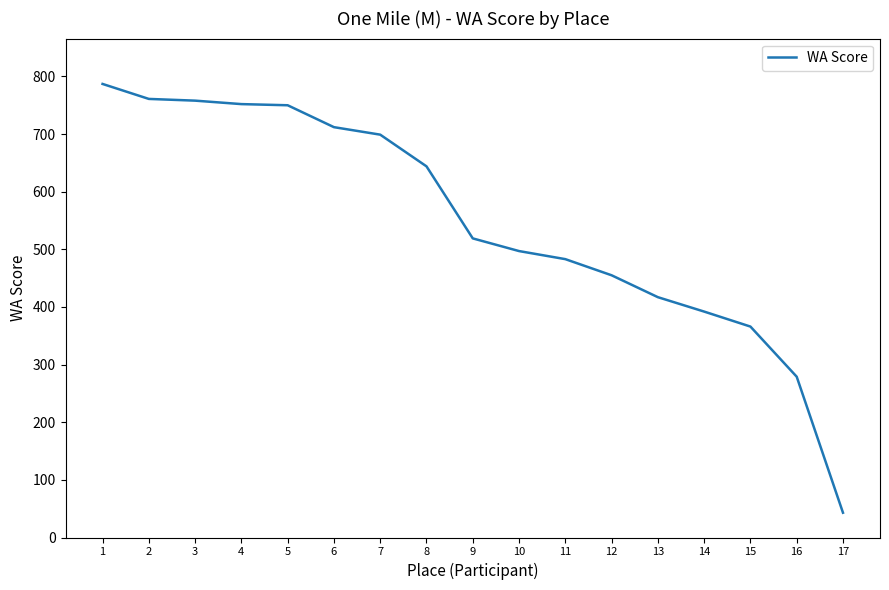

Is it true that the value at 9 is 893?

False